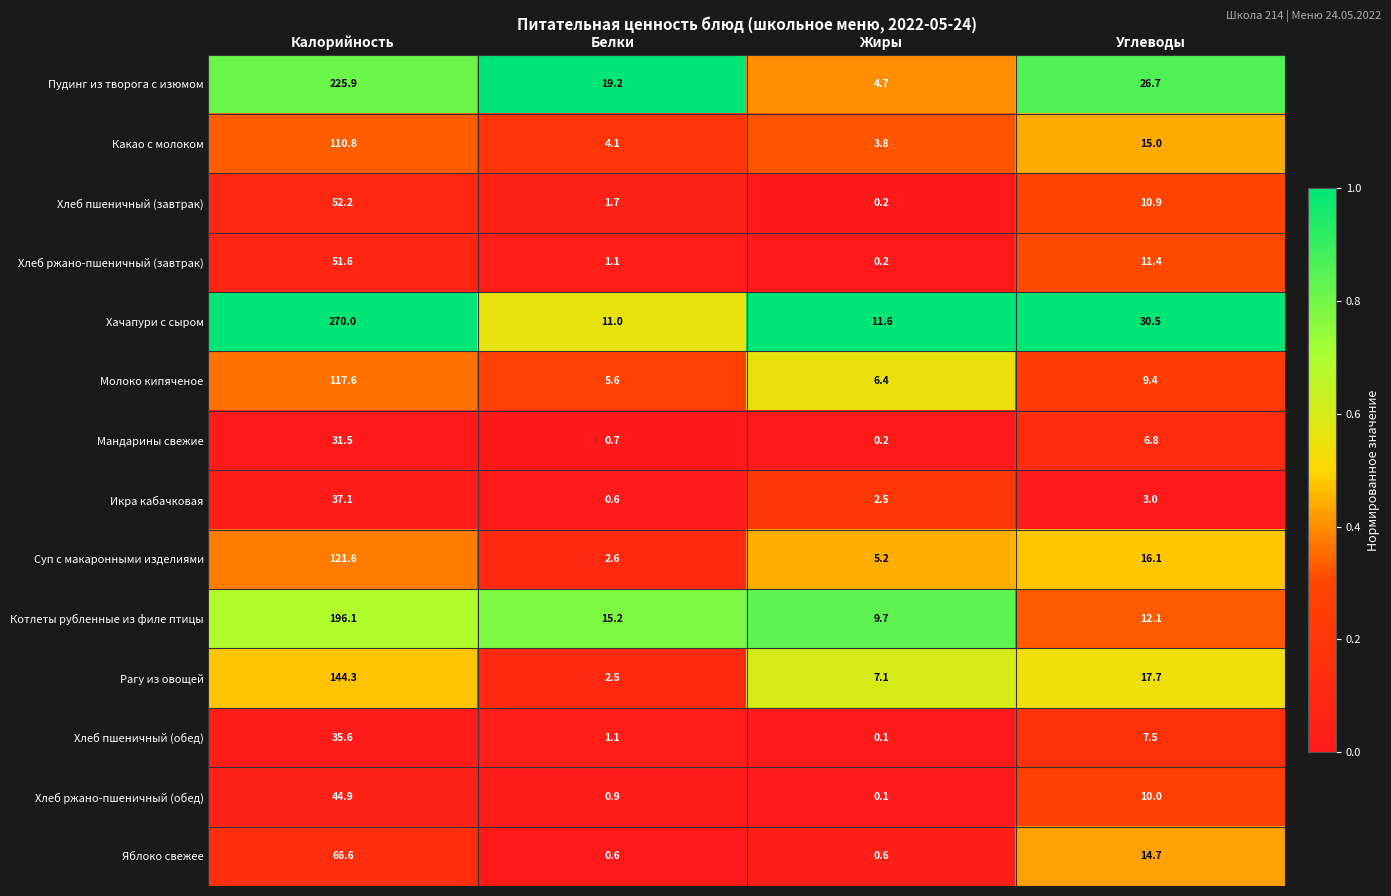

Count the number of categories in the chart.

4